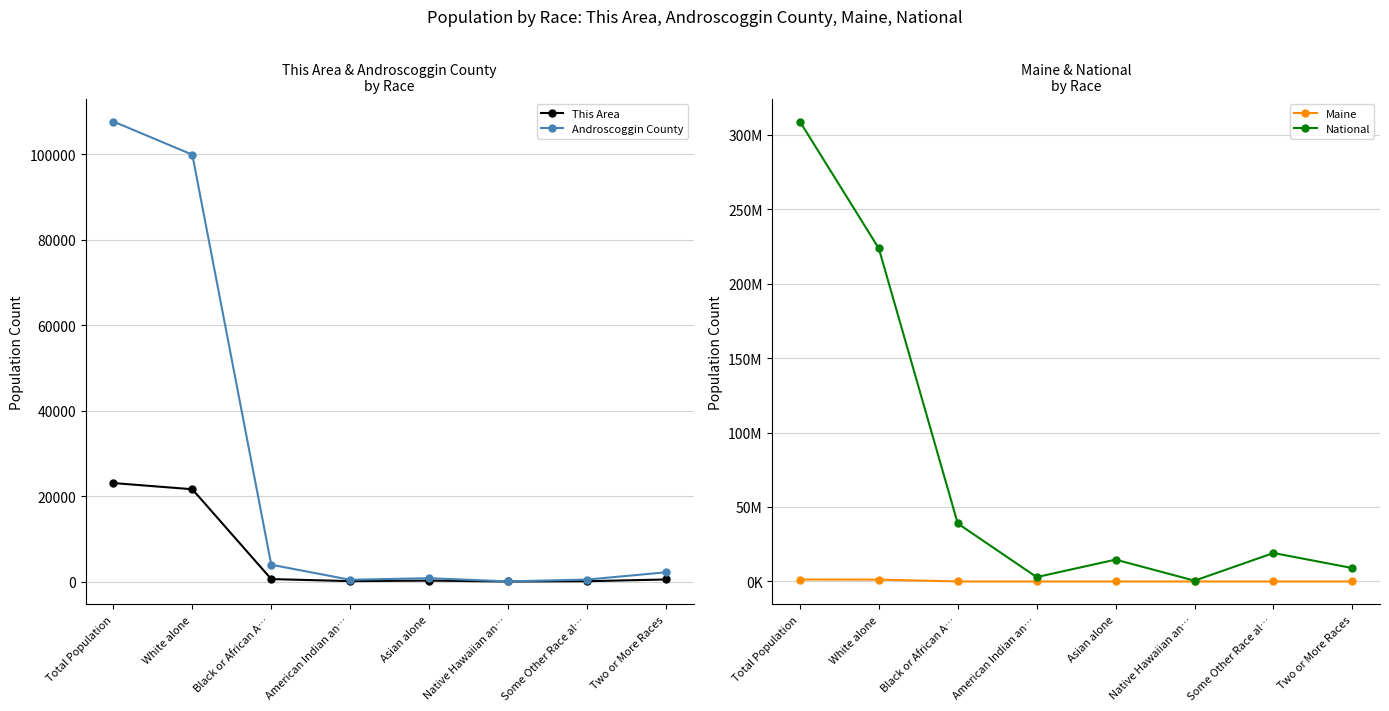

Reading left to right, list all the values displayed in this chart.

This Area: Total Population=23055	White alone=21604	Black or African A…=570	American Indian an…=98	Asian alone=218	Native Hawaiian an…=10	Some Other Race al…=77	Two or More Races=478
Androscoggin County: Total Population=107702	White alone=99939	Black or African A…=3931	American Indian an…=409	Asian alone=778	Native Hawaiian an…=32	Some Other Race al…=457	Two or More Races=2156
Maine: Total Population=1328361	White alone=1264971	Black or African A…=15707	American Indian an…=8568	Asian alone=13571	Native Hawaiian an…=342	Some Other Race al…=4261	Two or More Races=20941
National: Total Population=308745538	White alone=223553265	Black or African A…=38929319	American Indian an…=2932248	Asian alone=14674252	Native Hawaiian an…=540013	Some Other Race al…=19107368	Two or More Races=9009073